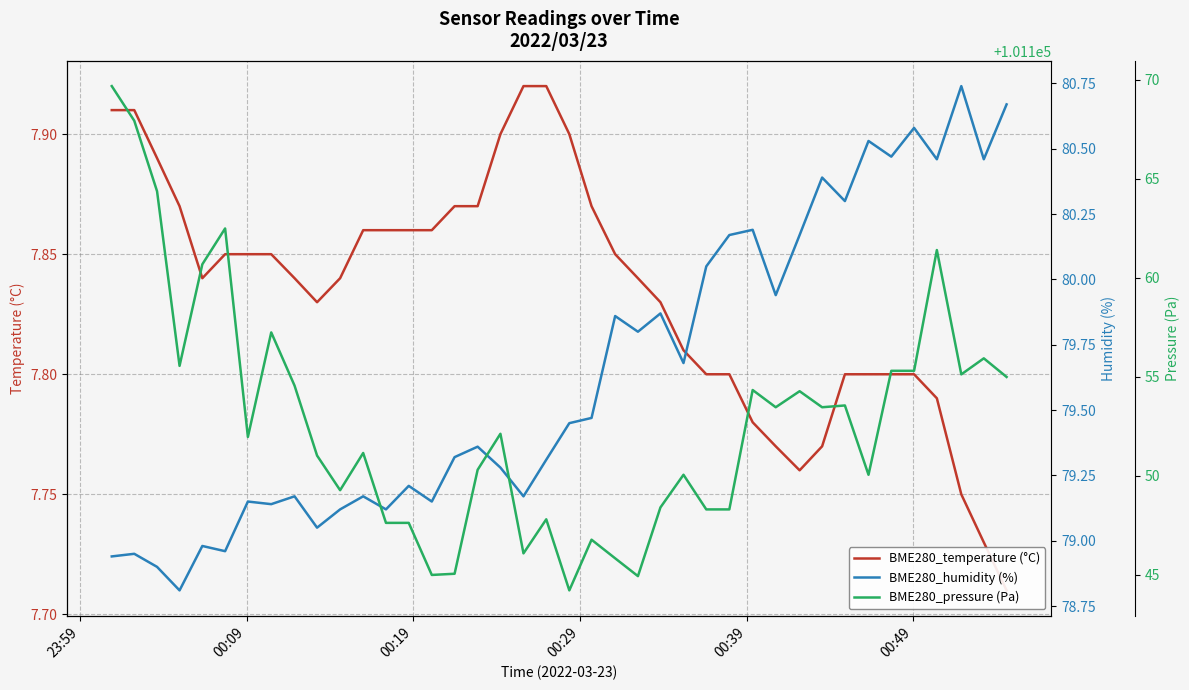

How many interior local peaks does the BME280_pressure (Pa) series have?

12